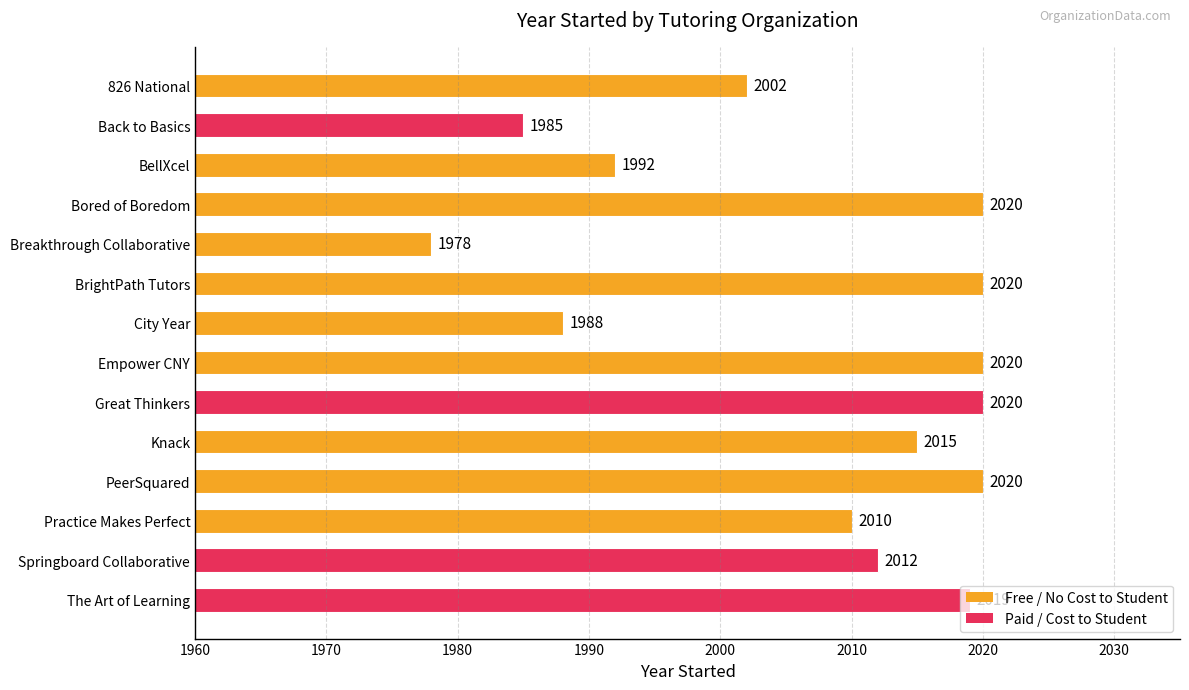

Which has a higher value, City Year or BrightPath Tutors?

BrightPath Tutors